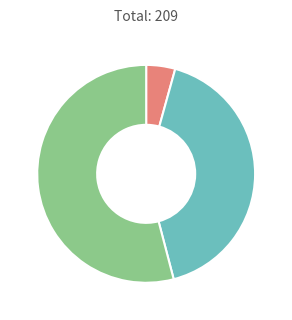

Is there a majority slice in this chart?

Yes